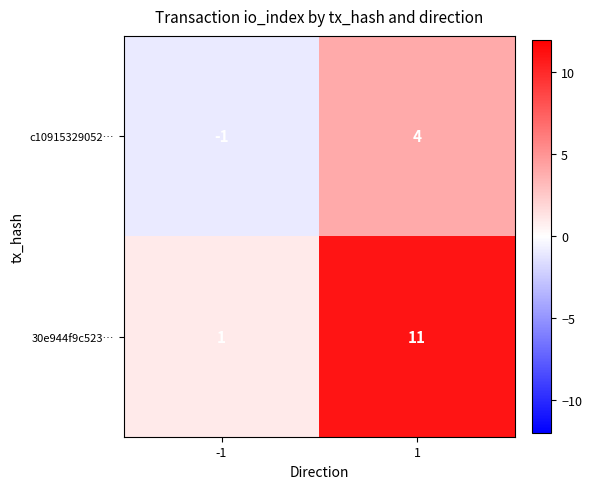

At which category does the chart reach its minimum across all series?

-1